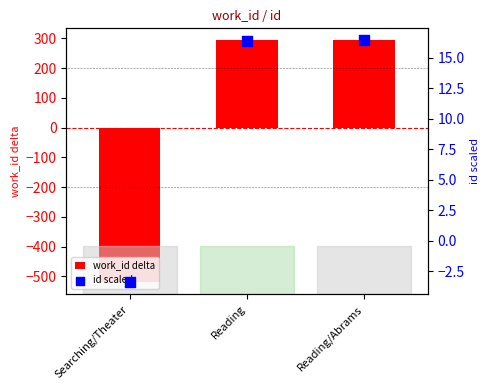

At how many categories does at least one series exceed -490?

3